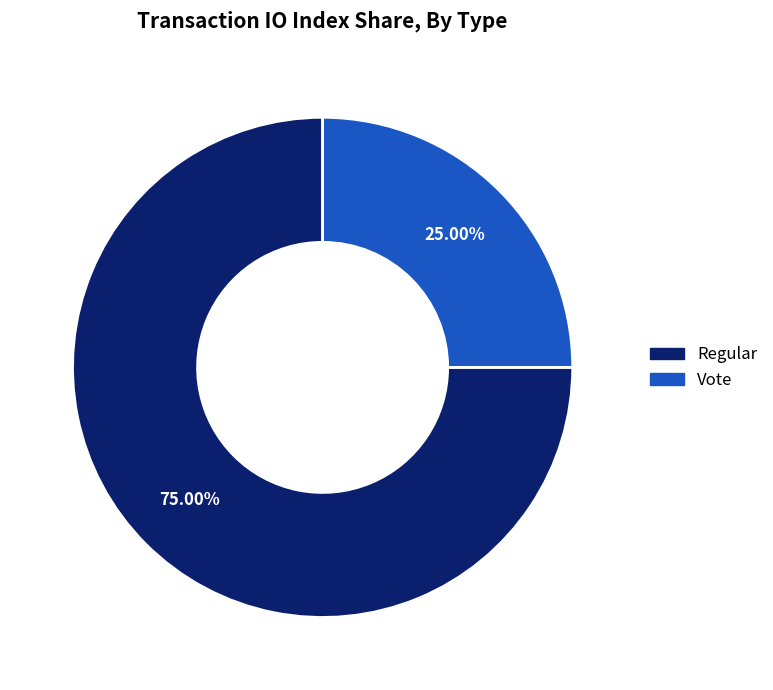

To the nearest percent, what portion does Regular represent?

75%